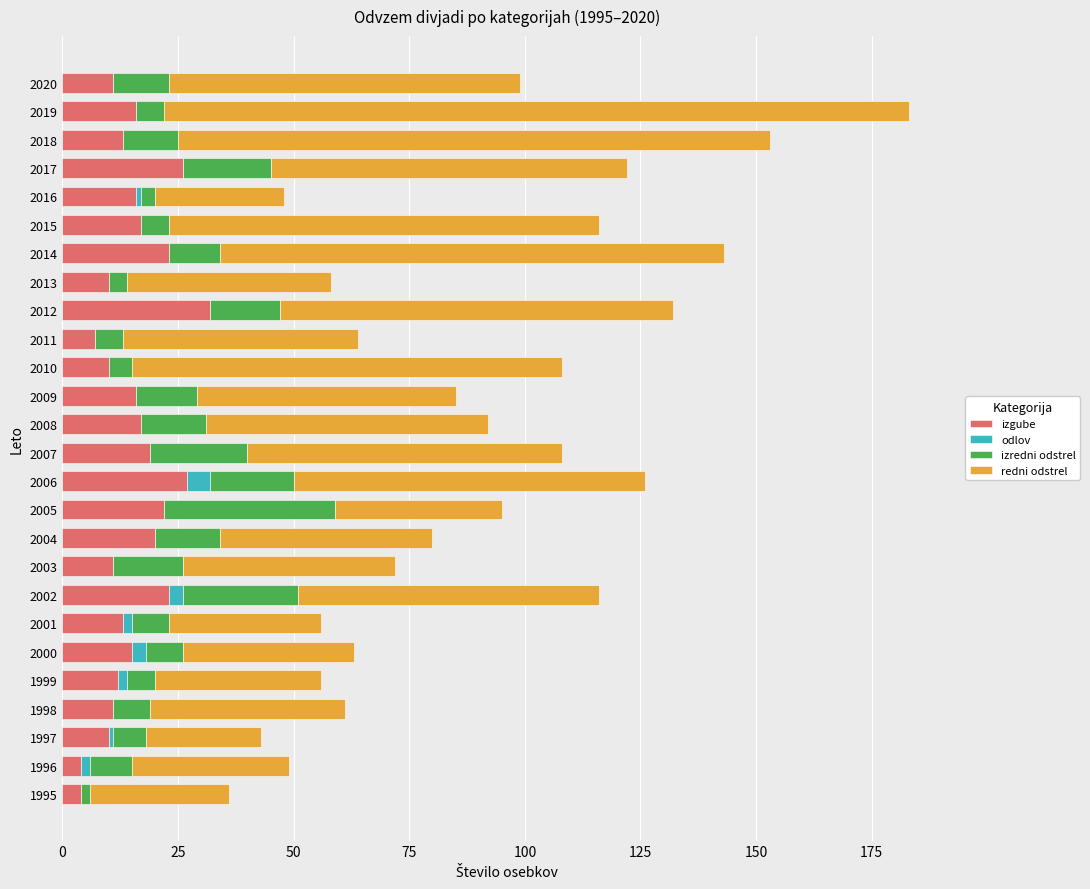

Which category has the highest value in the izgube series?

2012